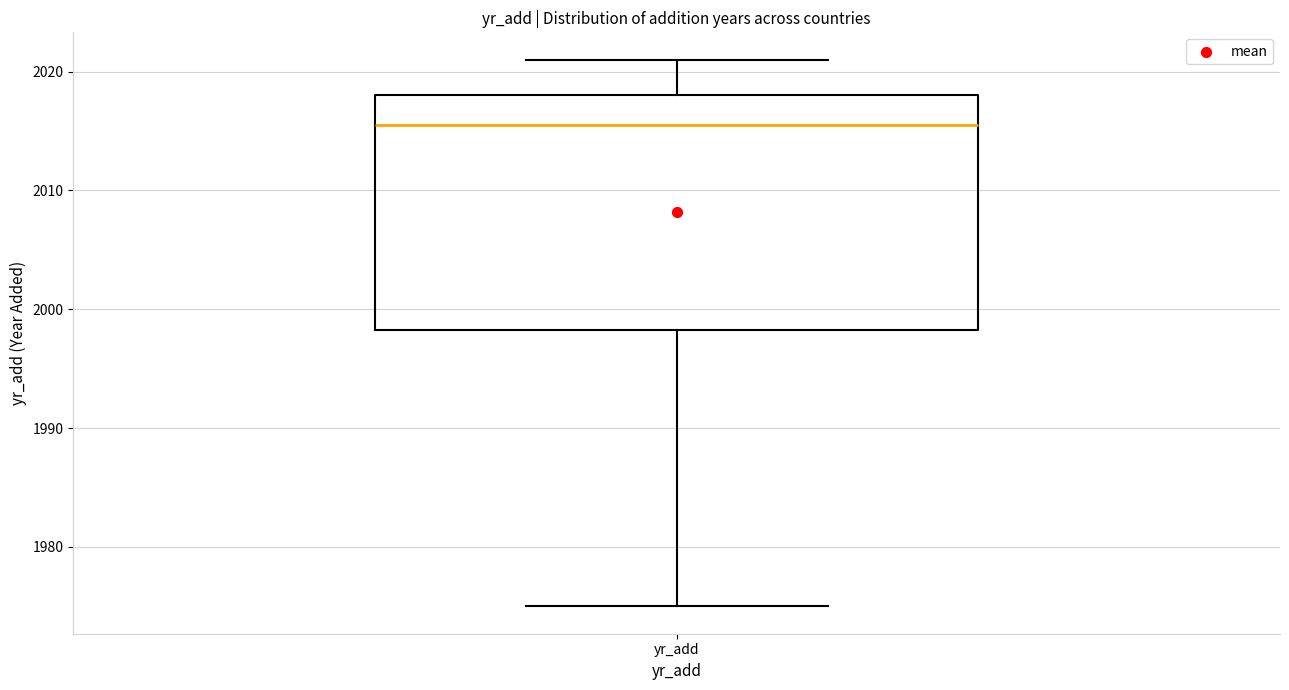

Transcribe this box plot: give where the median line is, the range the box spans, and where the two whiskers end, as read against the y-axis. The values are not printed on the chart, so give them approximately, as read against the axis.

median 2016, box 1998 to 2018, whiskers 1975 to 2021